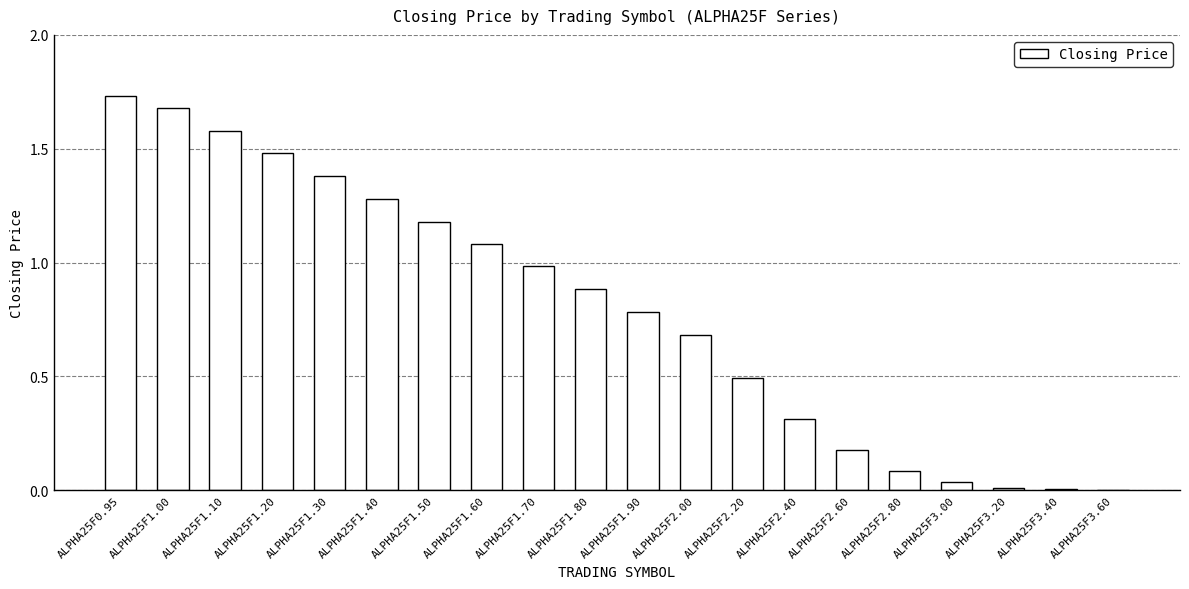

Are the bars horizontal?

No